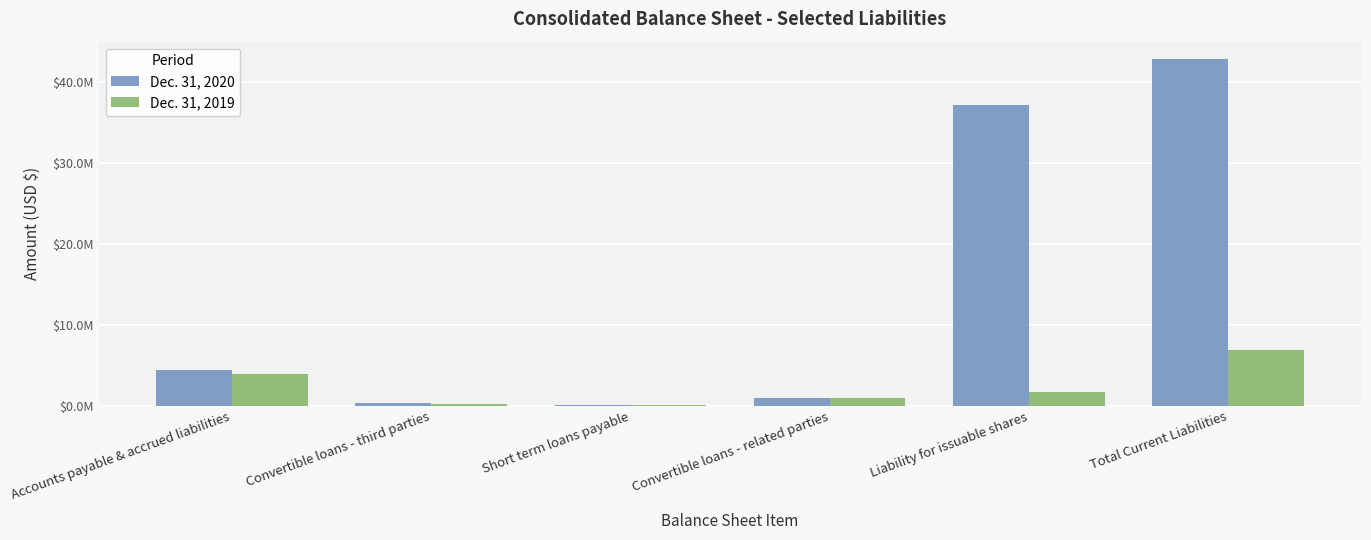

Where is Dec. 31, 2020 nearest to the value 21475140?

Liability for issuable shares